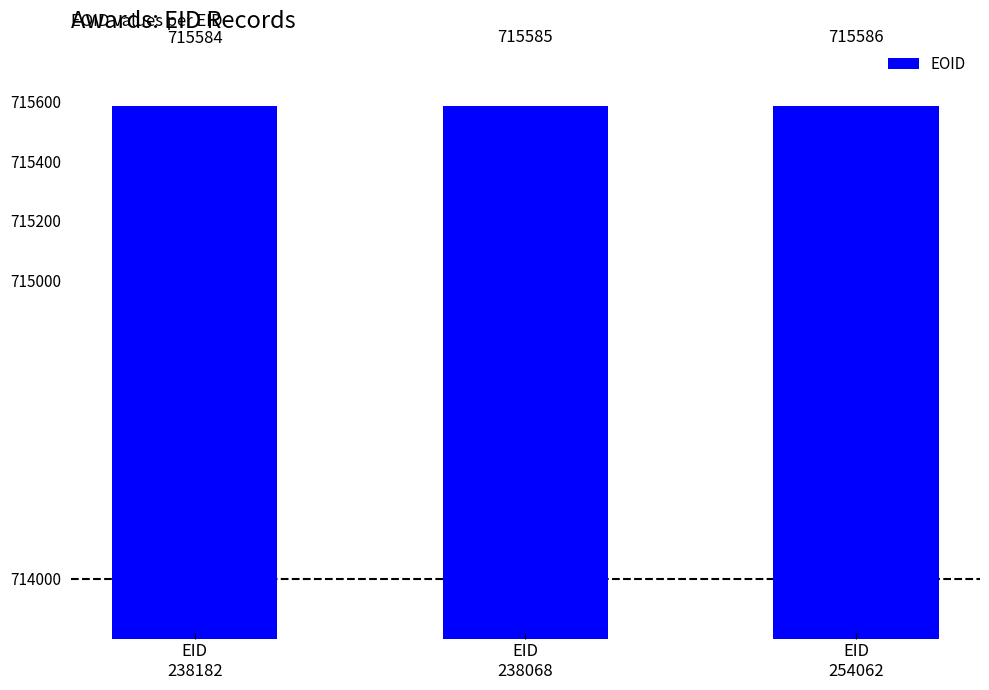

What is the average value?

715585